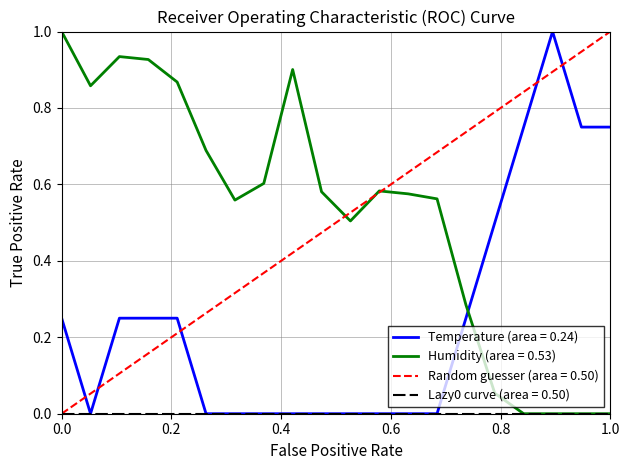

What is the highest value of the Humidity (area = 0.53) series?

1.0